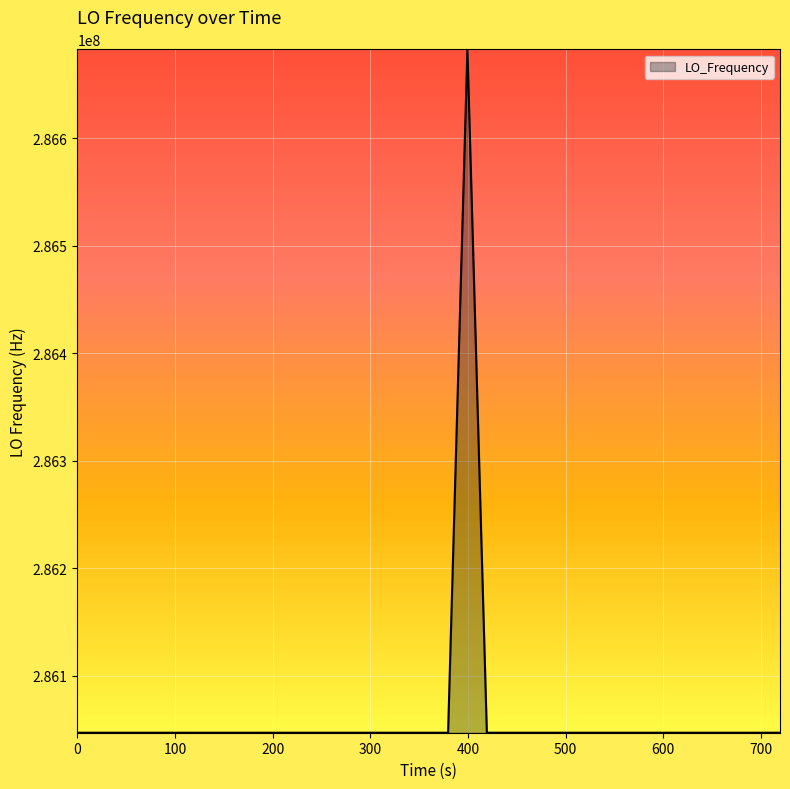

What is the greatest value displayed?

286682703.7